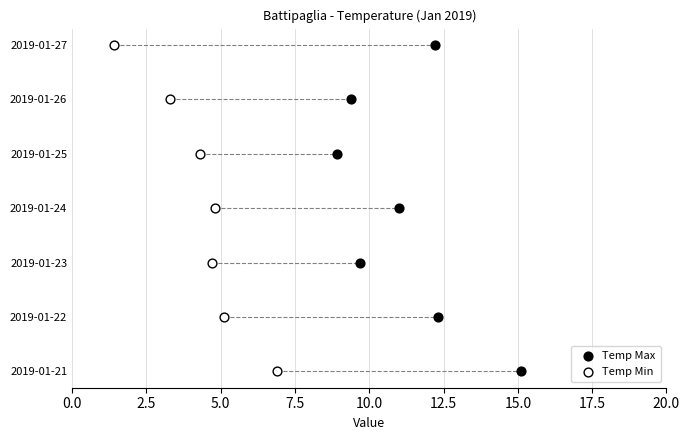

Which series has the largest total across all categories?

Temp Max